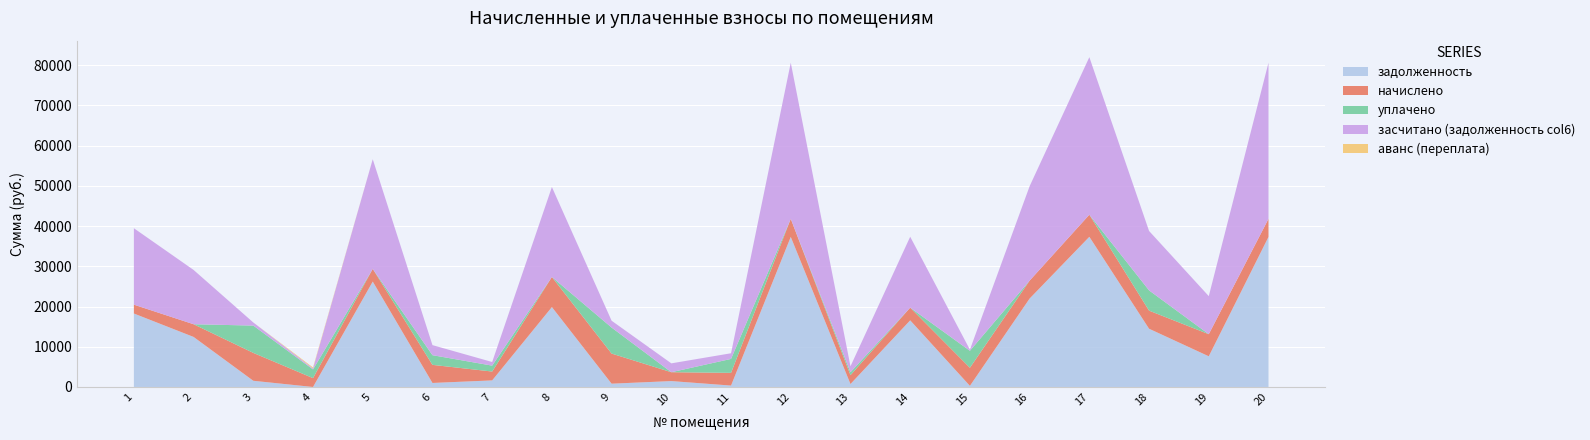

Reading left to right, extract all data points from this chart.

задолженность: 18264.5	12440.3	1540.5	0.0	26203.0	1000.0	1636.1	19864.0	818.8	1468.6	351.2	37305.1	734.1	16565.7	279.9	21985.1	37333.9	14481.1	7630.0	37305.1
начислено: 2203.2	3160.8	6933.6	2203.2	3160.8	4500.0	2203.2	7488.0	7488.0	2203.2	3160.8	4500.0	2203.2	3160.8	4500.0	4456.8	5493.6	4500.0	5493.6	4500.0
уплачено: 0.0	0.0	6789.0	2157.3	0.0	2406.4	1468.8	0.0	6464.5	0.0	3468.1	0.0	735.1	0.0	4219.0	0.0	0.0	5035.0	0.0	0.0
засчитано (задолженность col6): 18998.9	13493.9	770.8	244.8	27256.6	2500.0	901.7	22360.0	1699.5	2203.0	1404.8	38805.1	1468.5	17619.3	279.9	23470.7	39165.1	14770.1	9461.2	38805.1
аванс (переплата): 0.0	0.0	0.0	244.8	0.0	0.0	0.0	0.0	0.0	0.0	0.0	0.0	0.0	0.0	0.0	0.0	0.0	0.0	0.0	0.0